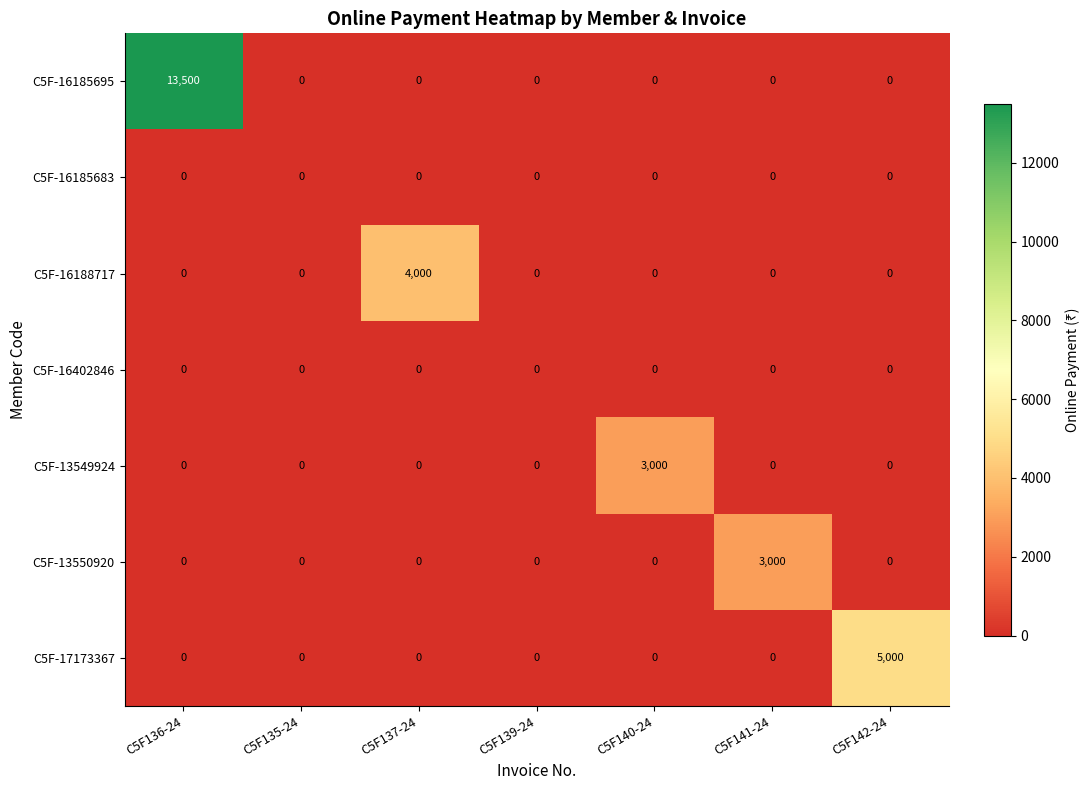

What is the spread (max minus min) of values at C5F142-24?

5000